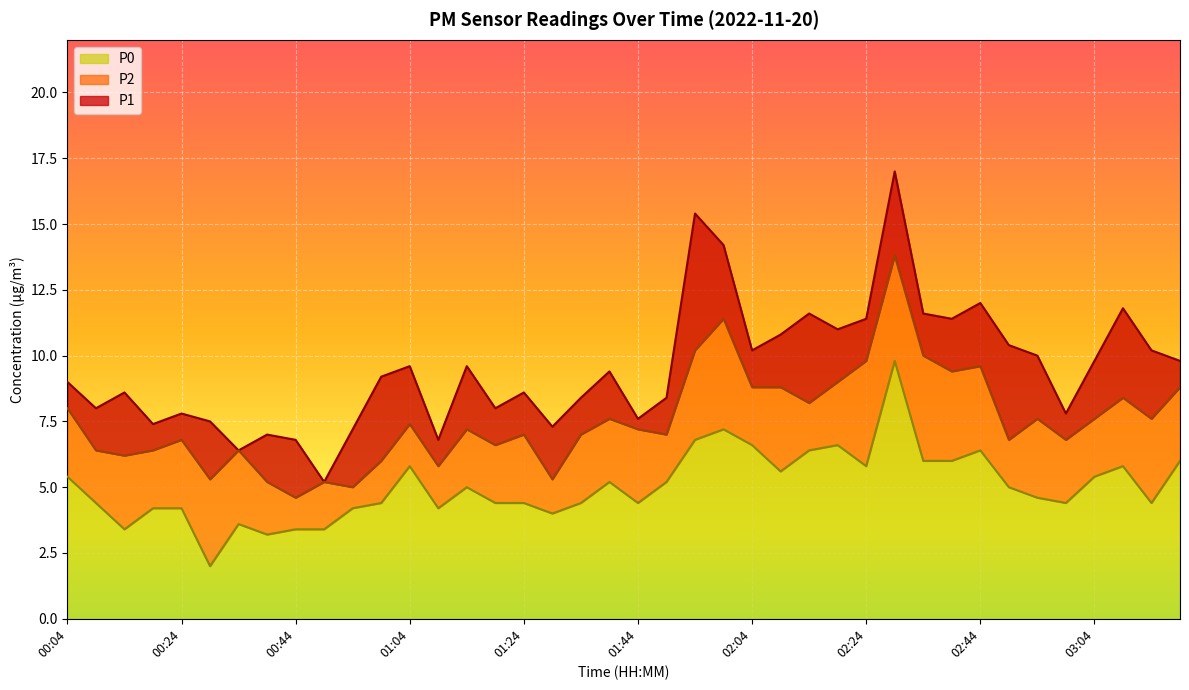

What is the label of the 34th point from the right?

00:34